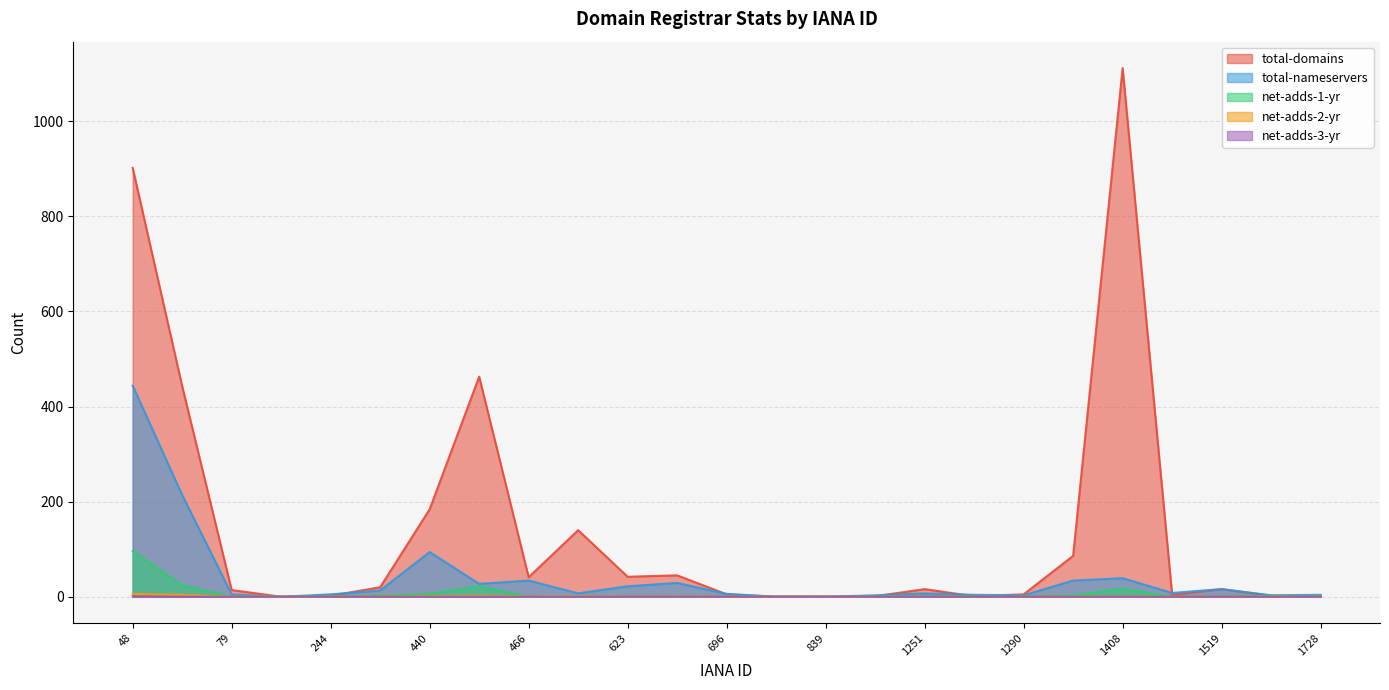

At how many categories does at least one series exceed 265?

4